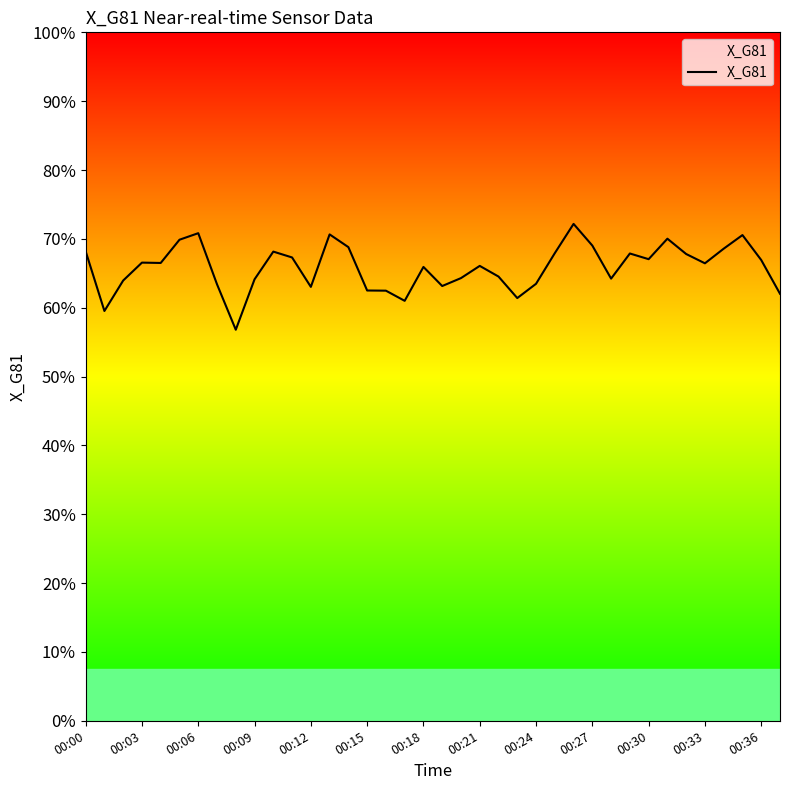

How many points are higher than both their immediate neighbors (excluding endpoints)?

10